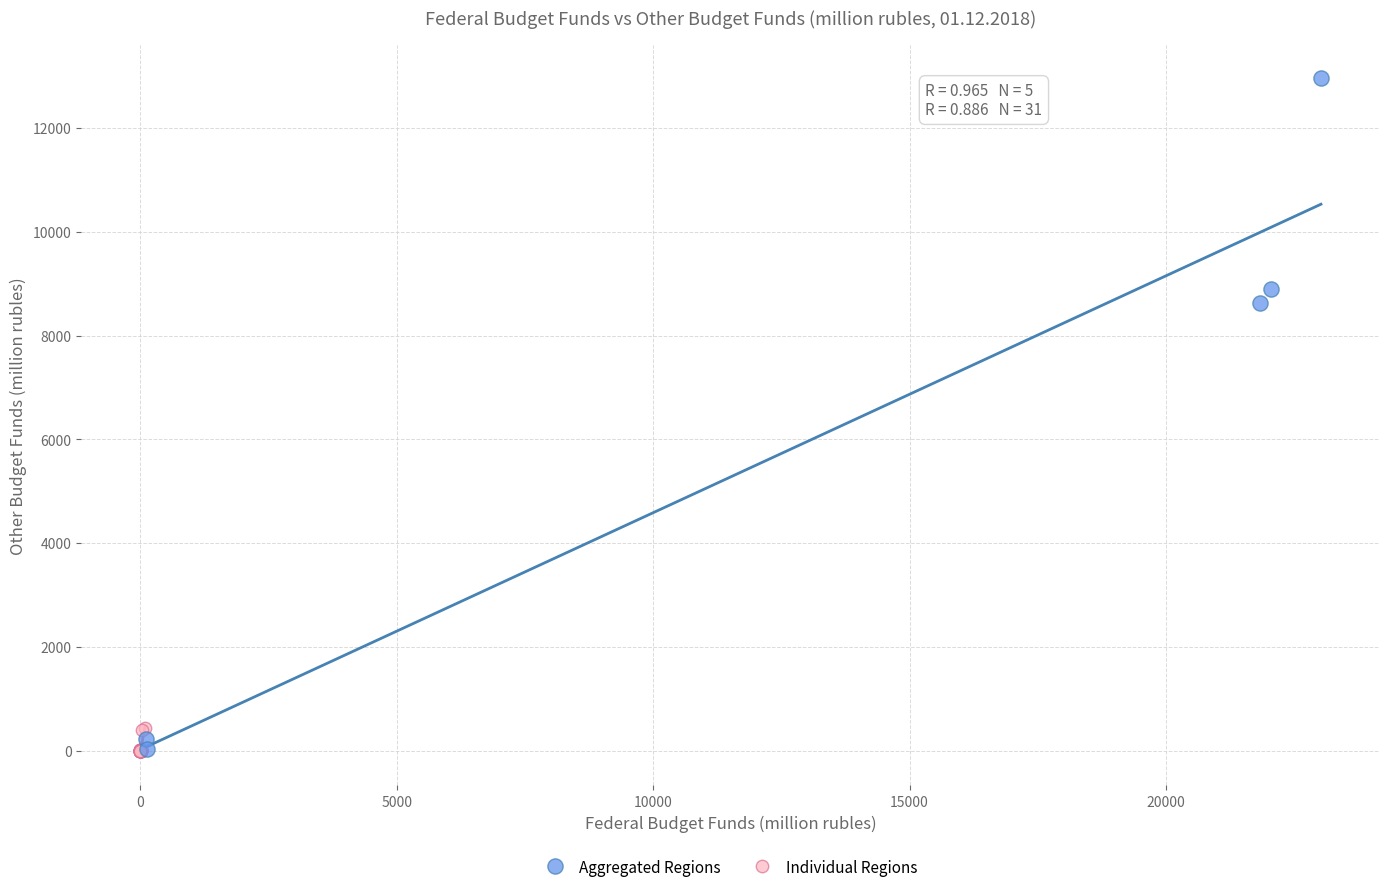

What are all the series names shown in the legend?

Aggregated Regions, Individual Regions